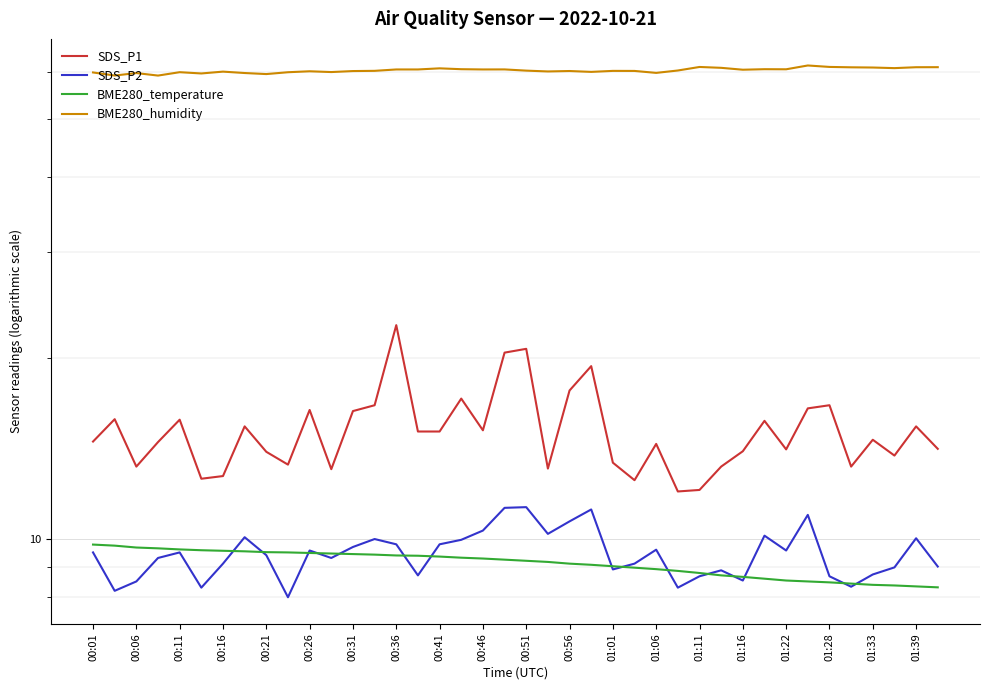

At which category does the chart reach its peak across all series?

33